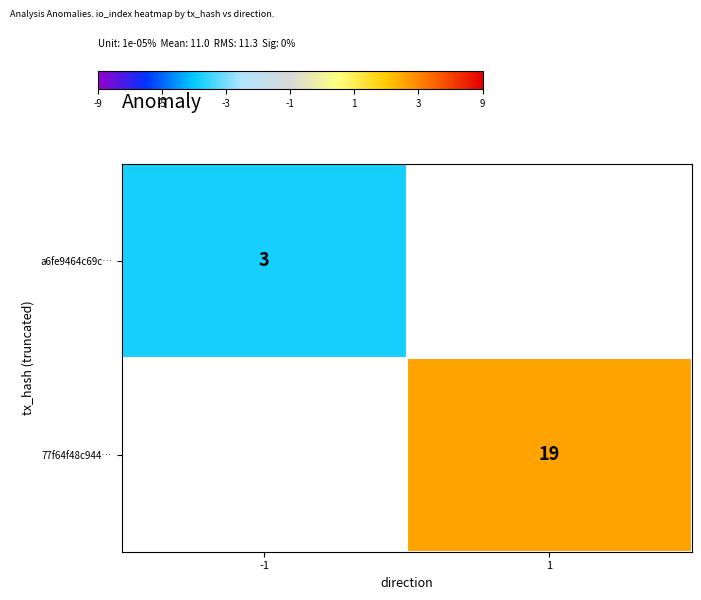

Is it true that 77f64f48c944… equals 19 at 1?

True